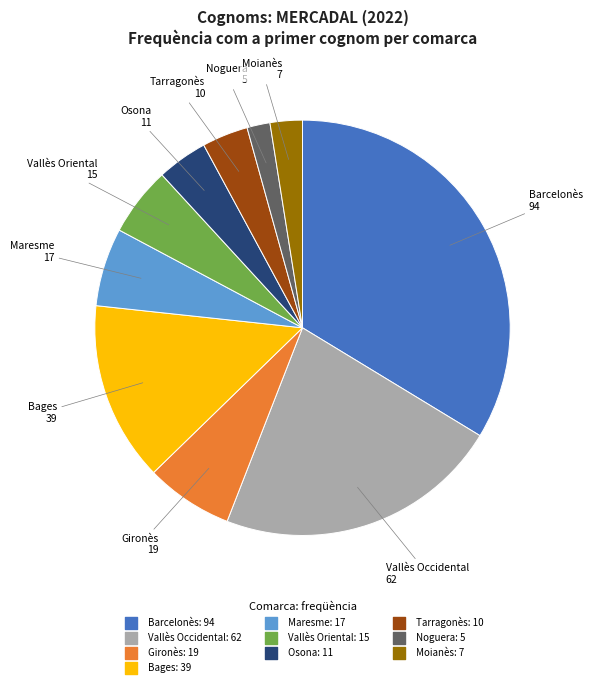

Between Vallès Oriental and Osona, which is larger?

Vallès Oriental